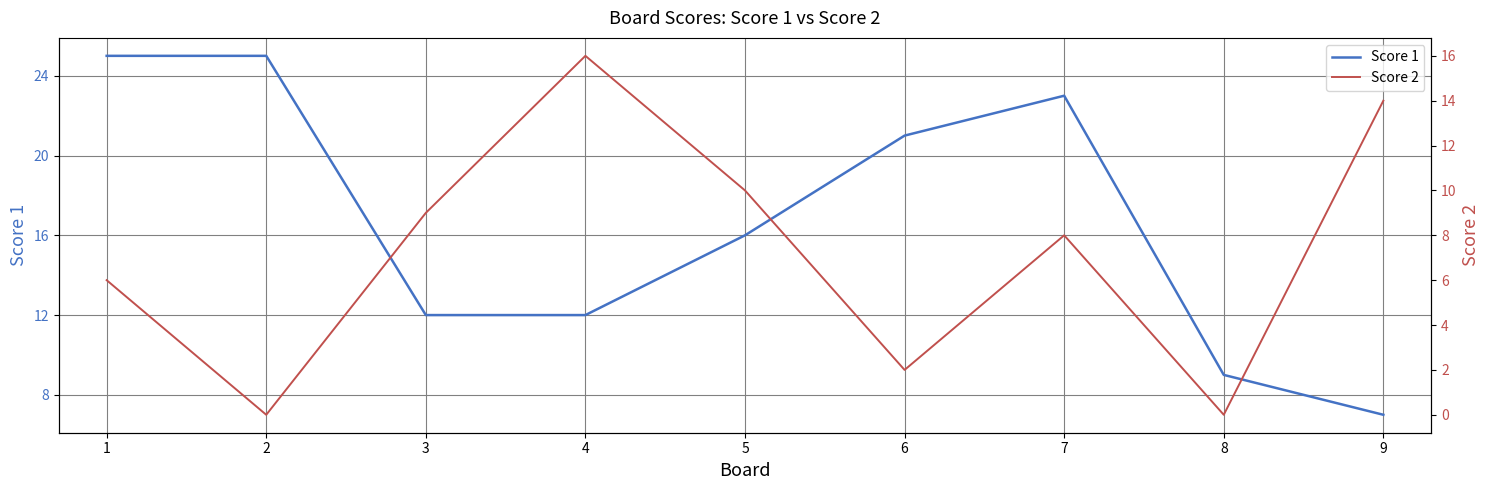

True or false: Score 2 and Score 1 intersect in this chart.

True